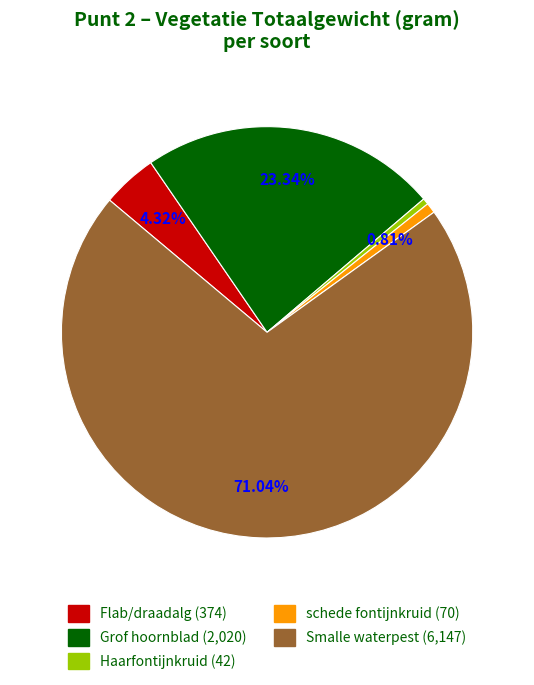

How much of the chart is everything except Grof hoornblad?

76.7%